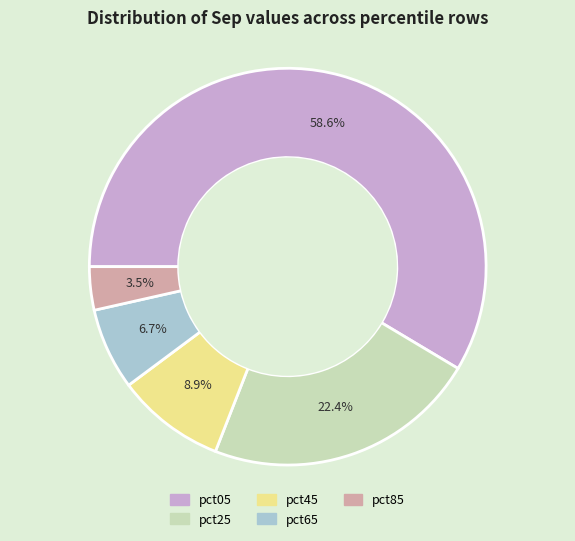

True or false: pct25 accounts for 22% of the total.

True